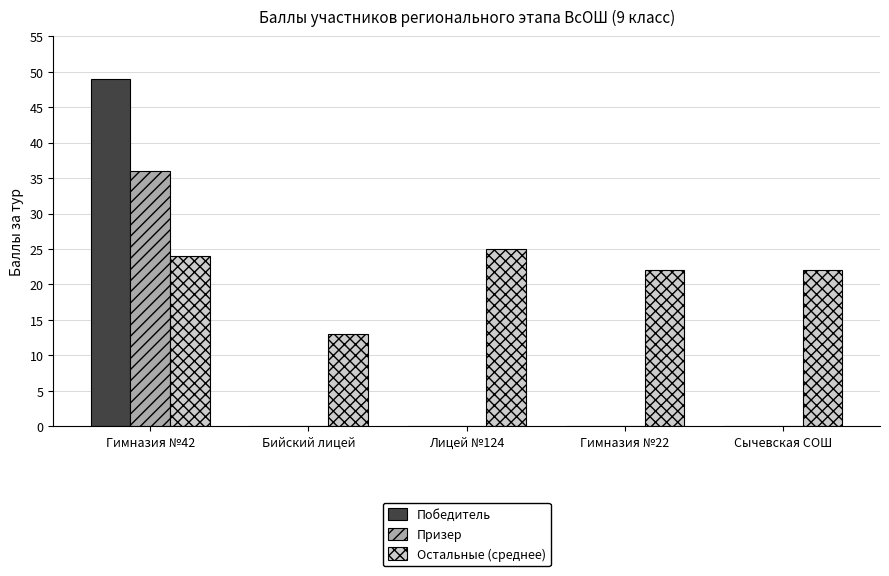

Count the number of categories in the chart.

5